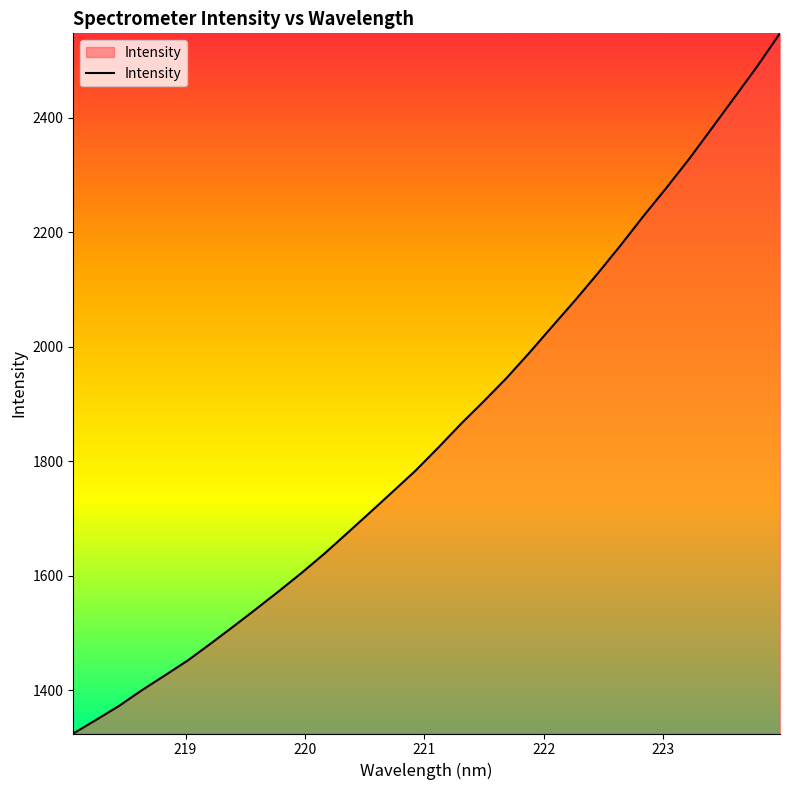

What is the greatest value displayed?

2547.2